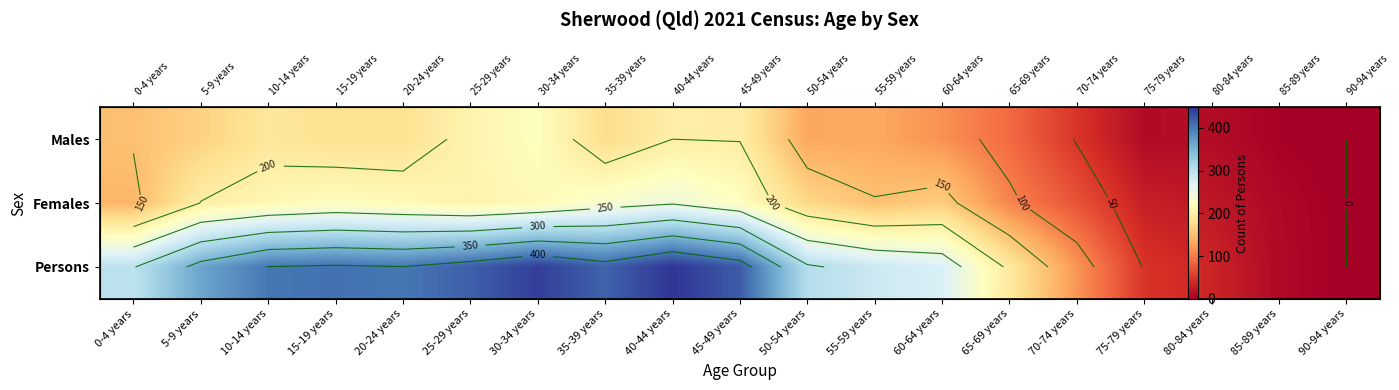

Read the Persons value at 40-44 years, to the nearest 10.

450